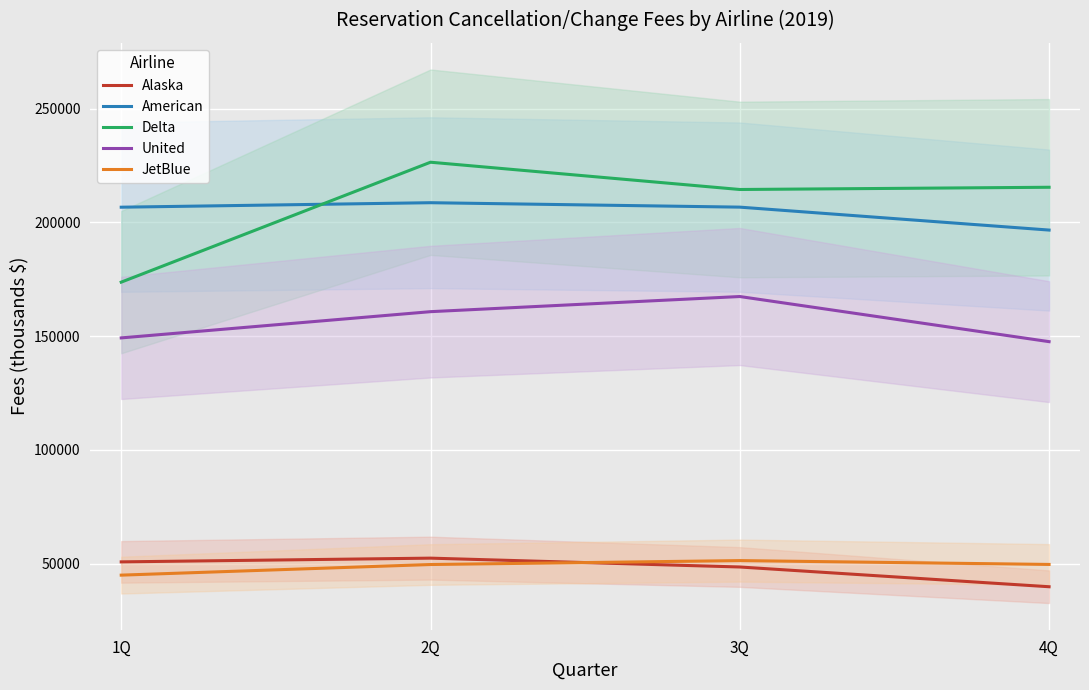

At how many categories does at least one series exceed 159485?

4